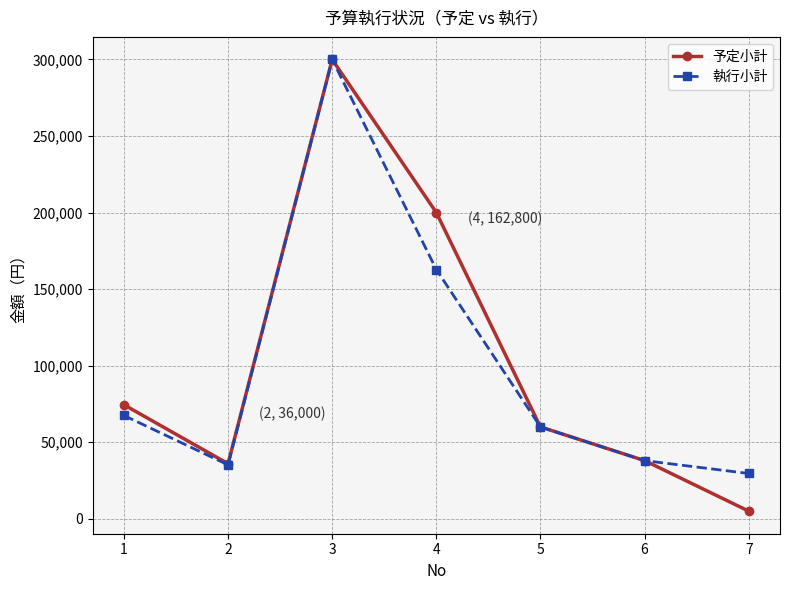

Reading left to right, list all the values displayed in this chart.

予定小計: 1=74480	2=36000	3=300000	4=200000	5=60000	6=38000	7=5000
執行小計: 1=67480	2=35200	3=300000	4=162800	5=60000	6=38000	7=29590